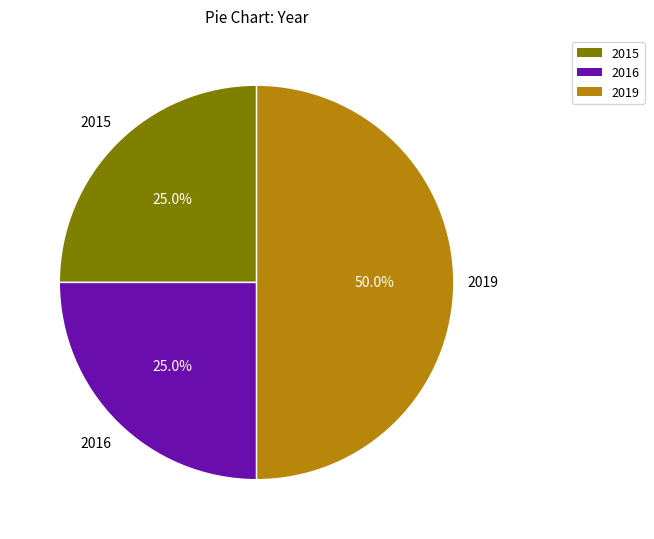

What is the largest slice in the pie chart?

2019